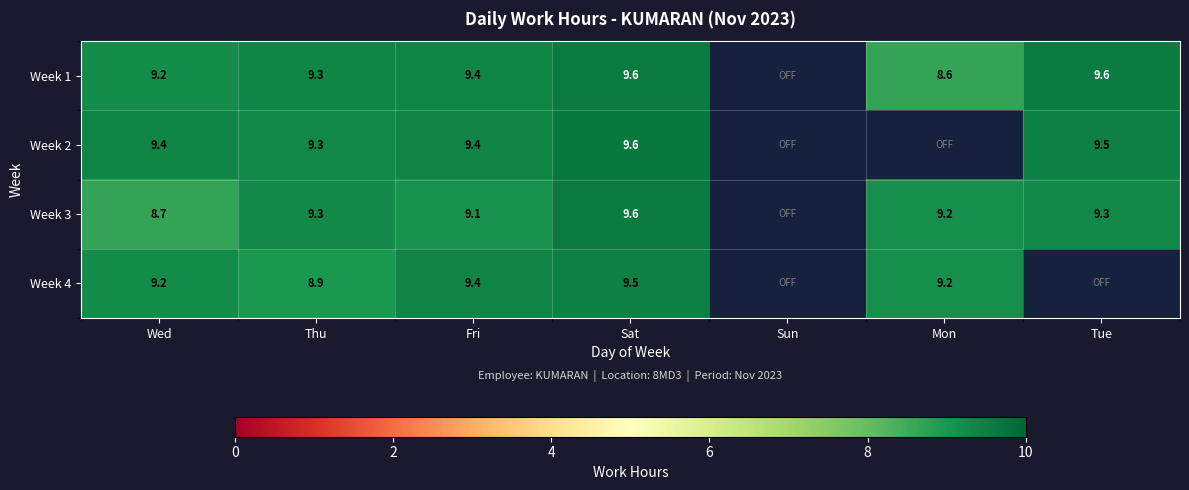

What is the total value across all series at Fri?

37.3